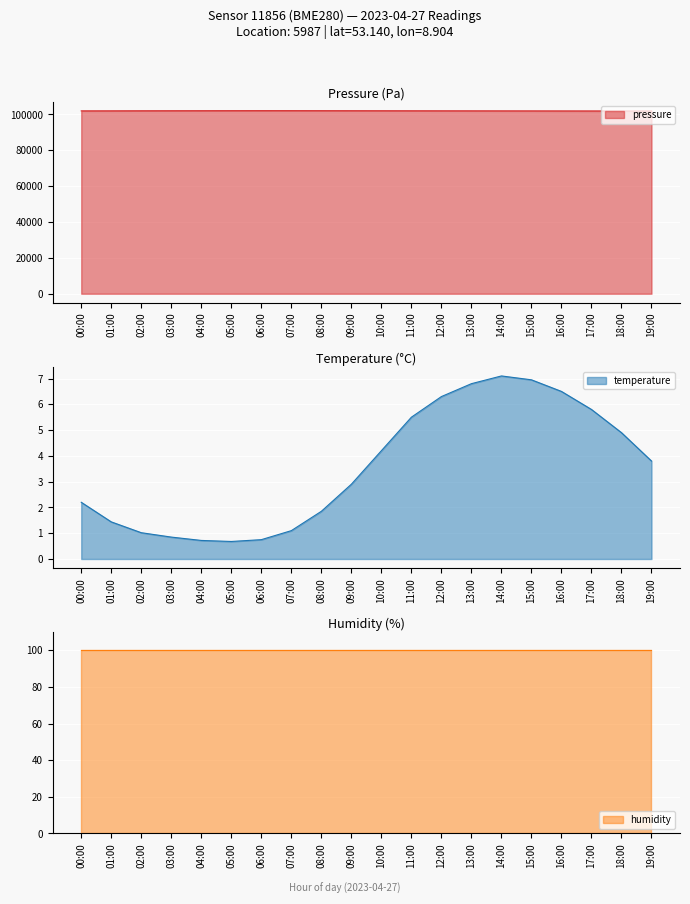

What is the average value of the pressure series?

102046.0